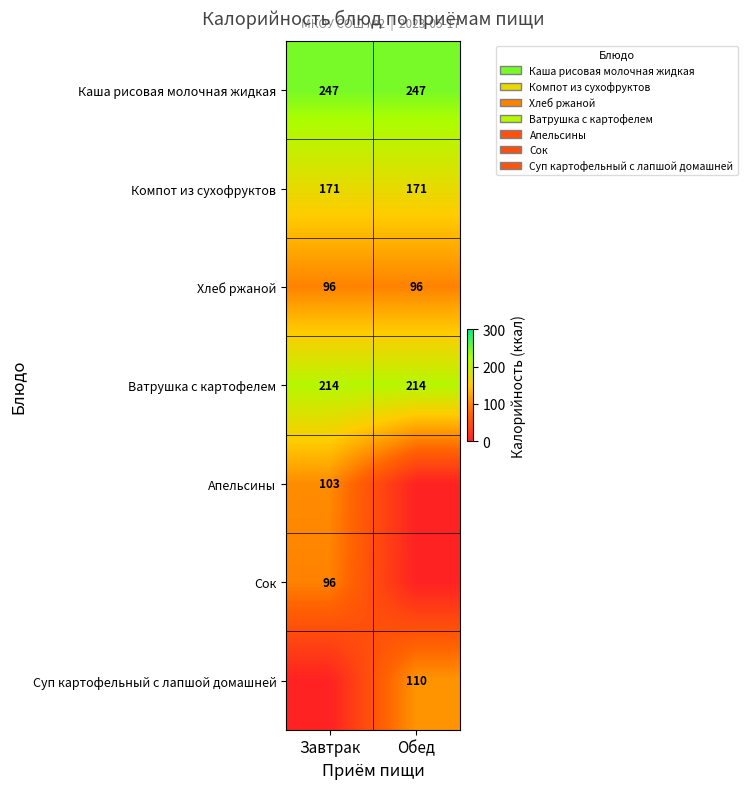

What is the sum of all Каша рисовая молочная жидкая values?

494